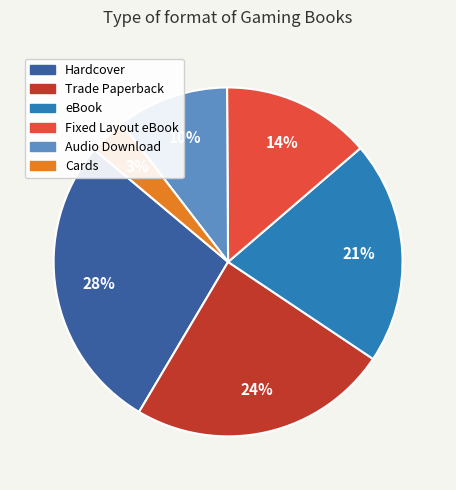

Count the number of slices in the pie.

6